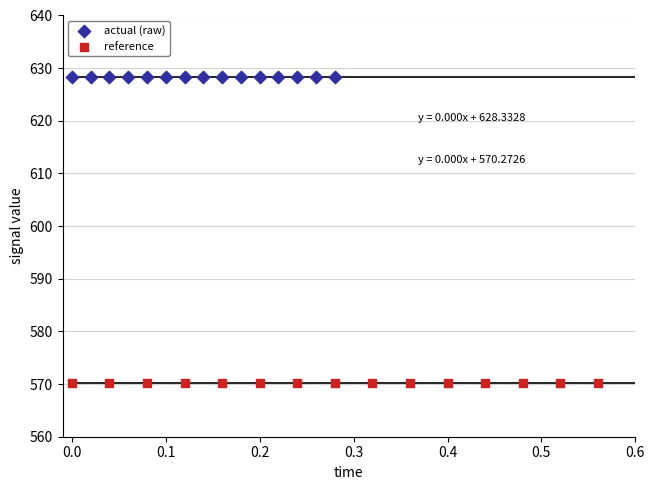

Which series contains the lowest Y value?

reference